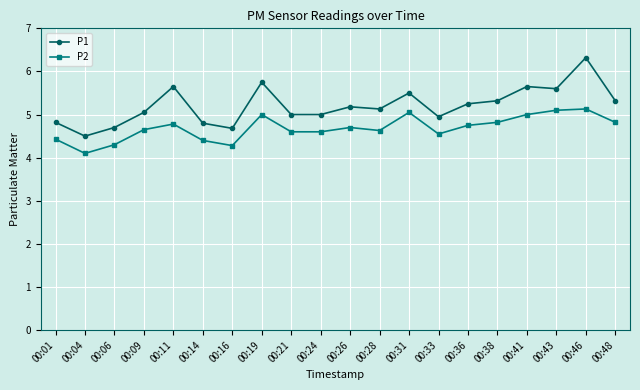

At which category is the sum across all series the highest?

00:46